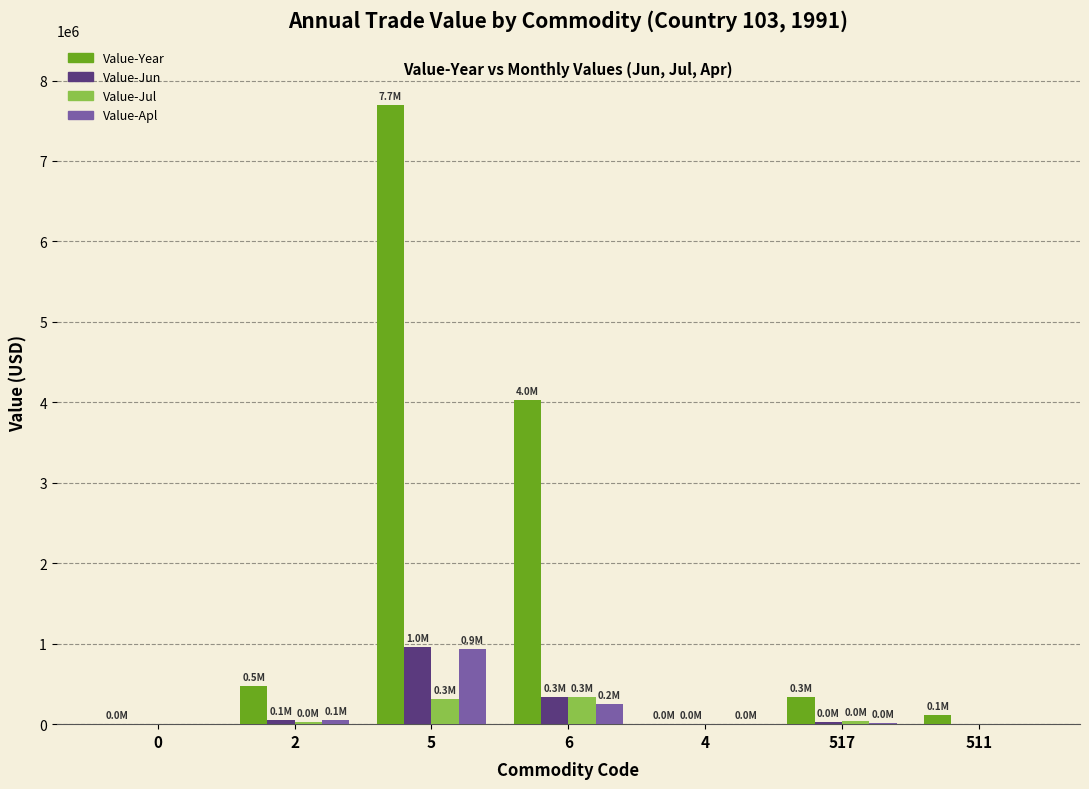

What is the maximum value for Value-Year?

7693830